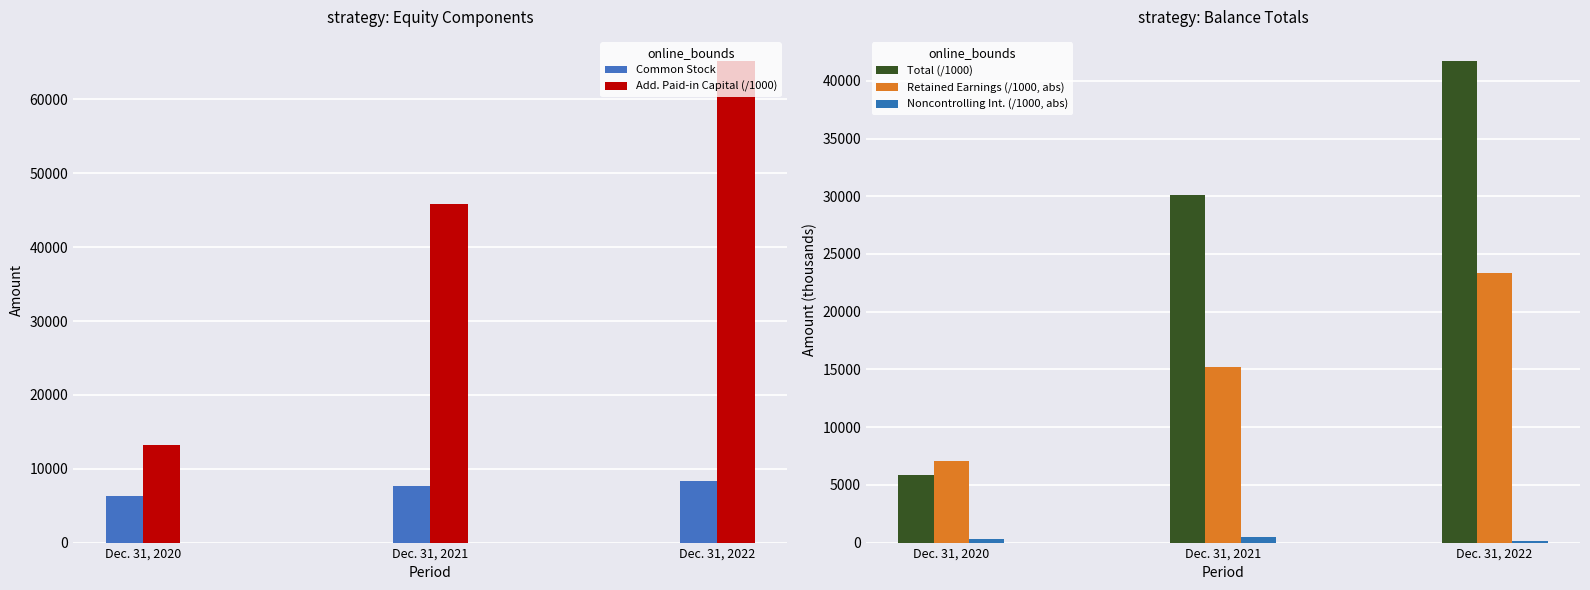

Reading left to right, extract all data points from this chart.

Common Stock: 6297.0	7677.0	8300.0
Add. Paid-in Capital (/1000): 13176.6	45867.8	65214.0
Total (/1000): 5840.2	30152.0	41720.0
Retained Earnings (/1000, abs): 7032.2	15235.0	23394.8
Noncontrolling Int. (/1000, abs): 310.4	488.4	107.6